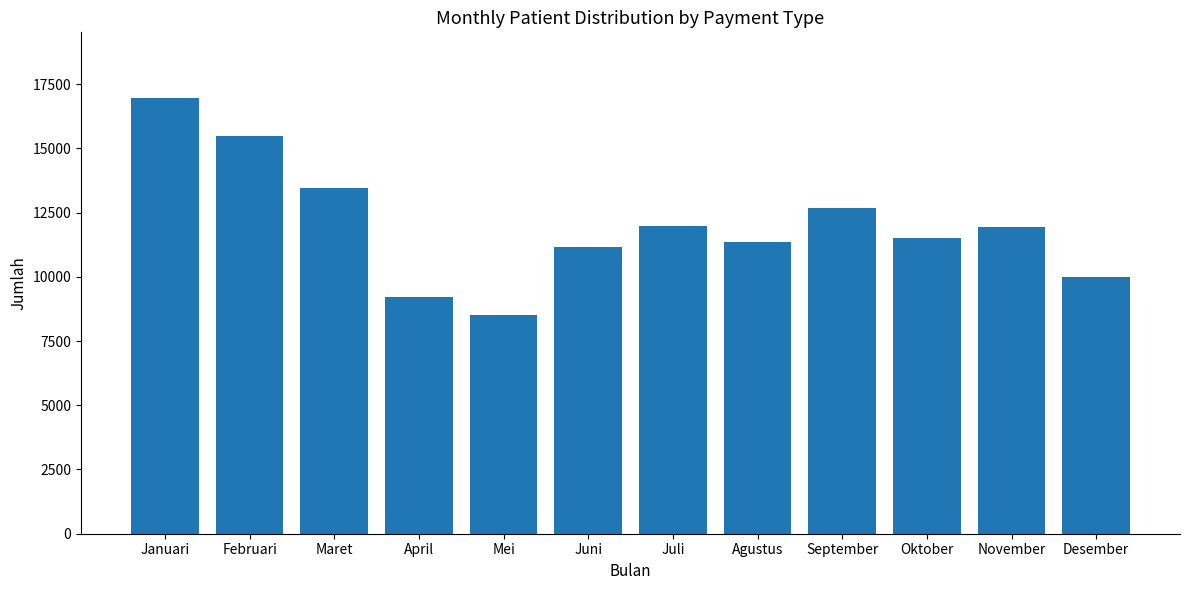

True or false: the data shows 11992 at Juli.

True